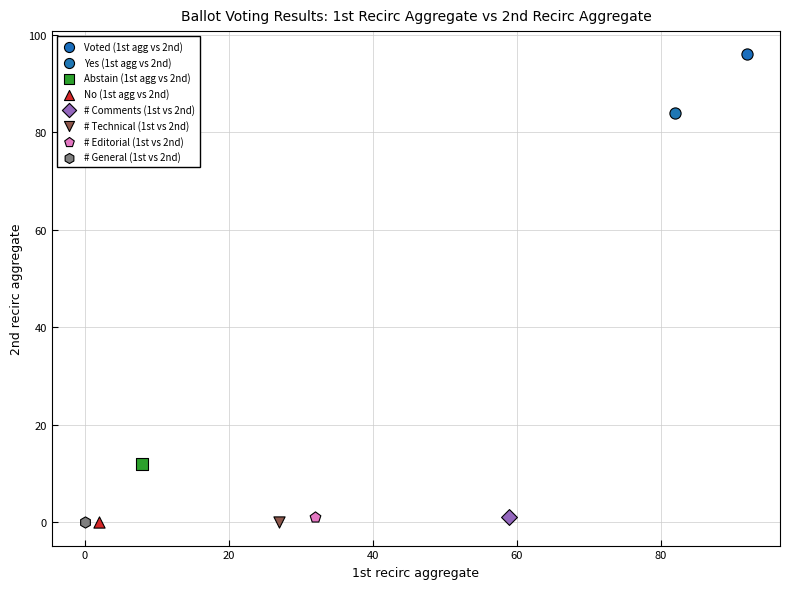

What are all the series names shown in the legend?

Voted (1st agg vs 2nd), Yes (1st agg vs 2nd), Abstain (1st agg vs 2nd), No (1st agg vs 2nd), # Comments (1st vs 2nd), # Technical (1st vs 2nd), # Editorial (1st vs 2nd), # General (1st vs 2nd)